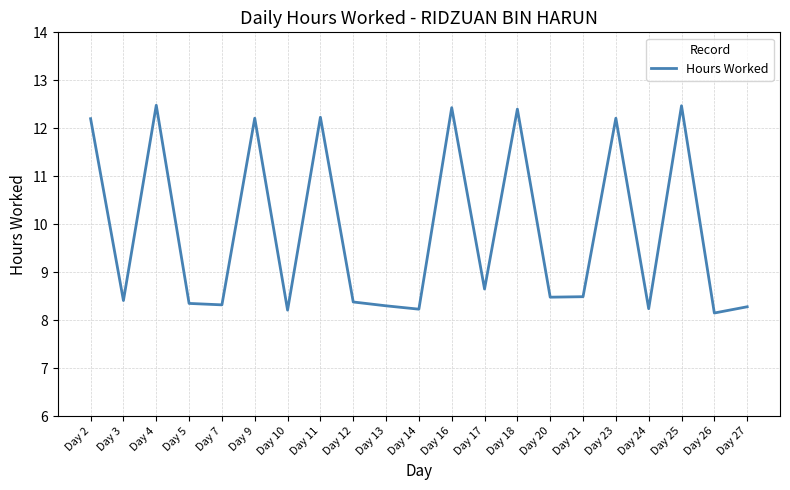

Where is the data nearest to the value 10?

Day 17